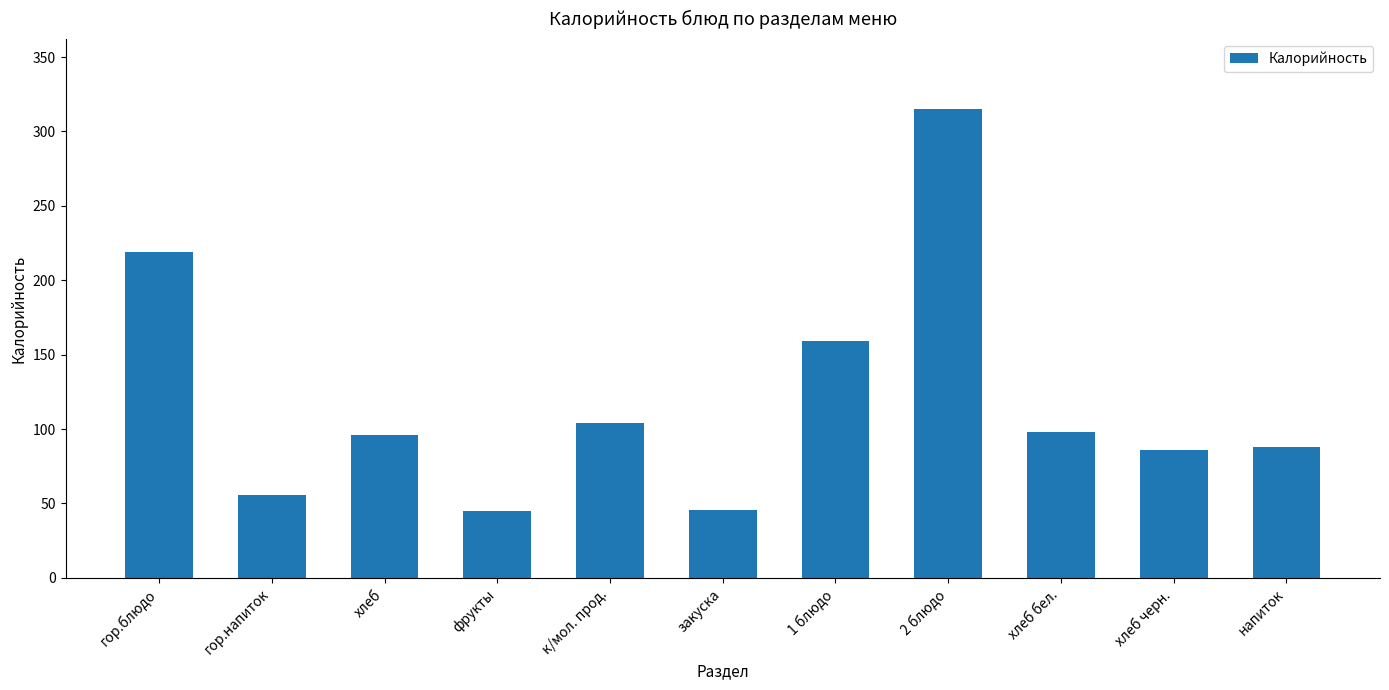

Where is the data nearest to the value 179?

1 блюдо